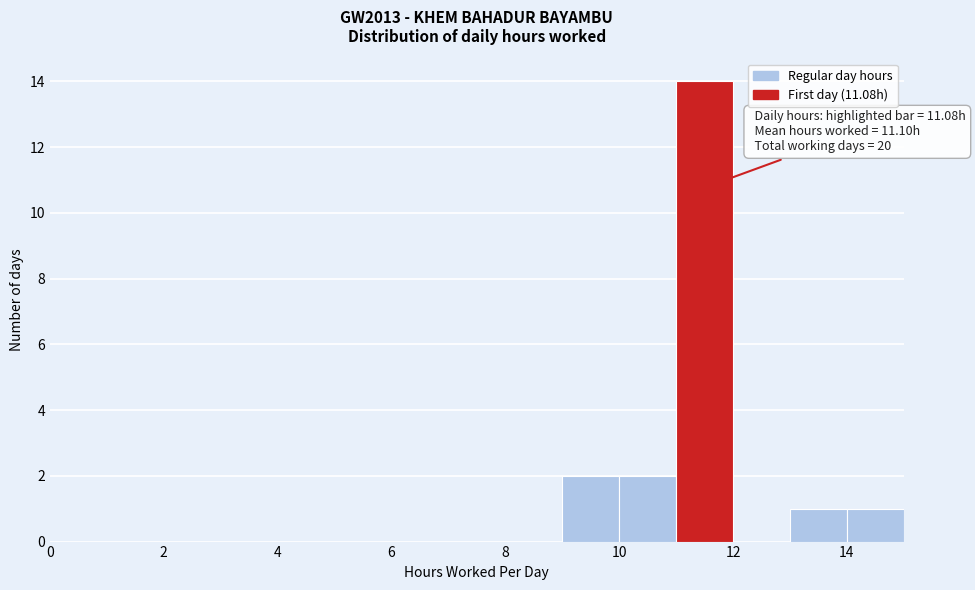

Over which range of the x-axis is the bar tallest?

11 to 12